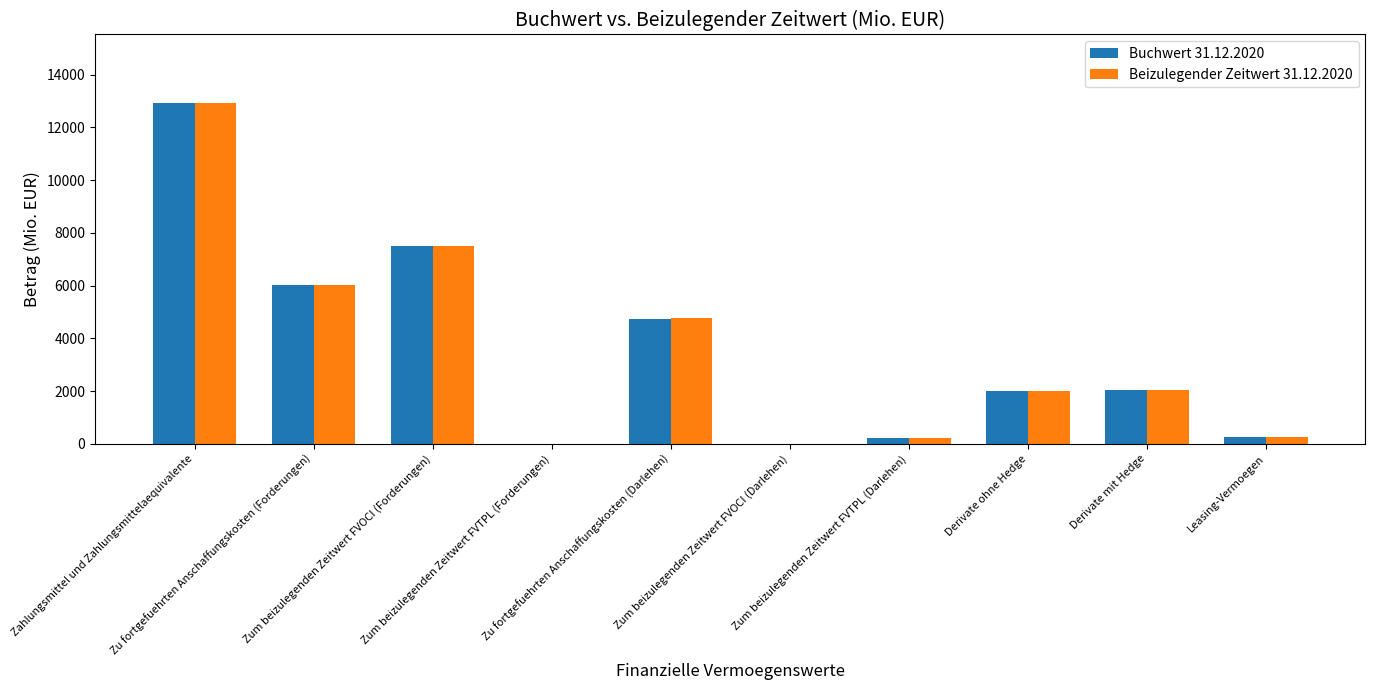

How many groups of bars are there?

10